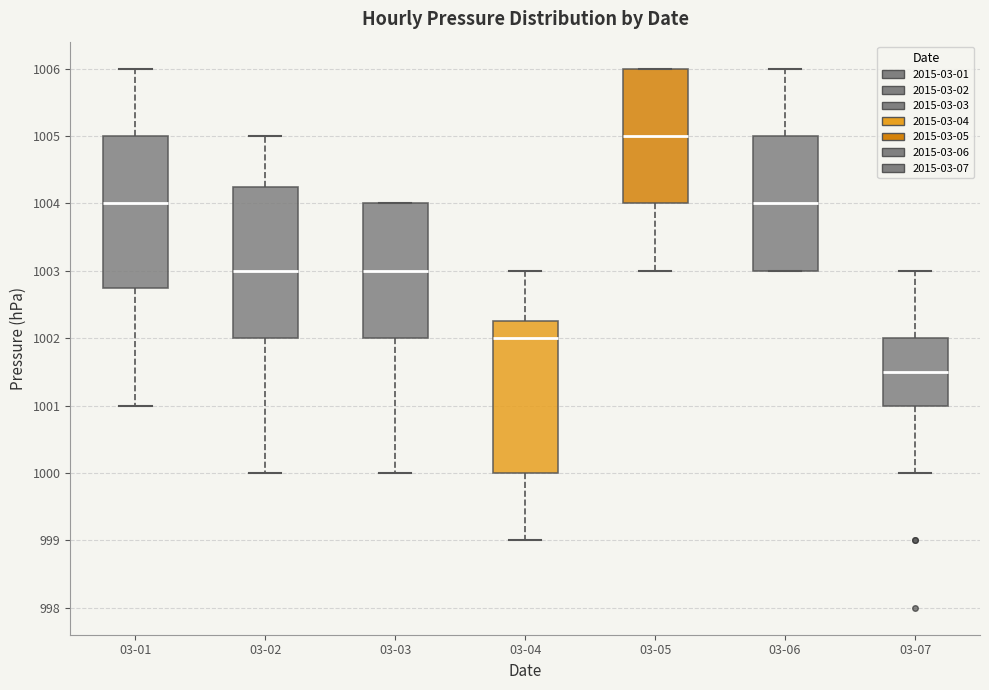

Reading left to right, transcribe this box plot: for each box, give where its median line is, the range the box spans, and where its two whiskers end, as read against the y-axis. The values are not printed on the chart, so give them approximately, as read against the axis.

03-01: median 1004.0, box 1002.8 to 1005.0, whiskers 1001.0 to 1006.0
03-02: median 1003.0, box 1002.0 to 1004.3, whiskers 1000.0 to 1005.0
03-03: median 1003.0, box 1002.0 to 1004.0, whiskers 1000.0 to 1004.0
03-04: median 1002.0, box 1000.0 to 1002.3, whiskers 999.0 to 1003.0
03-05: median 1005.0, box 1004.0 to 1006.0, whiskers 1003.0 to 1006.0
03-06: median 1004.0, box 1003.0 to 1005.0, whiskers 1003.0 to 1006.0
03-07: median 1001.5, box 1001.0 to 1002.0, whiskers 1000.0 to 1003.0